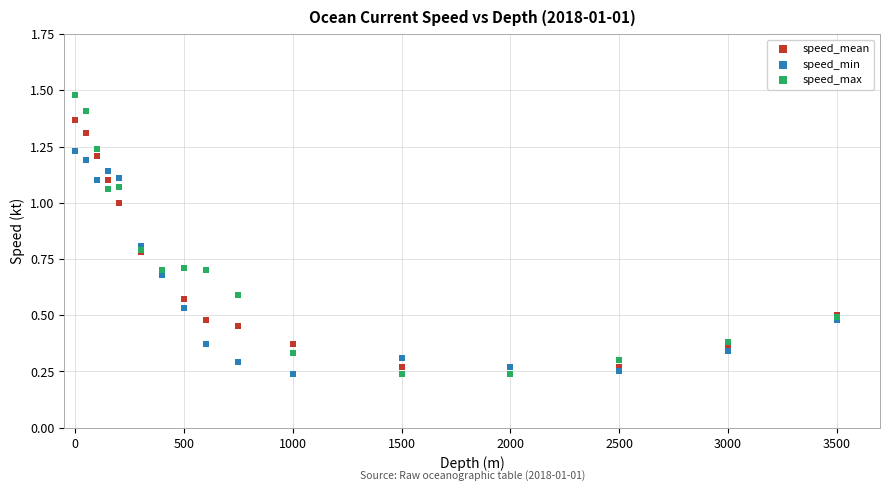

Which series has the widest spread of Y values?

speed_max